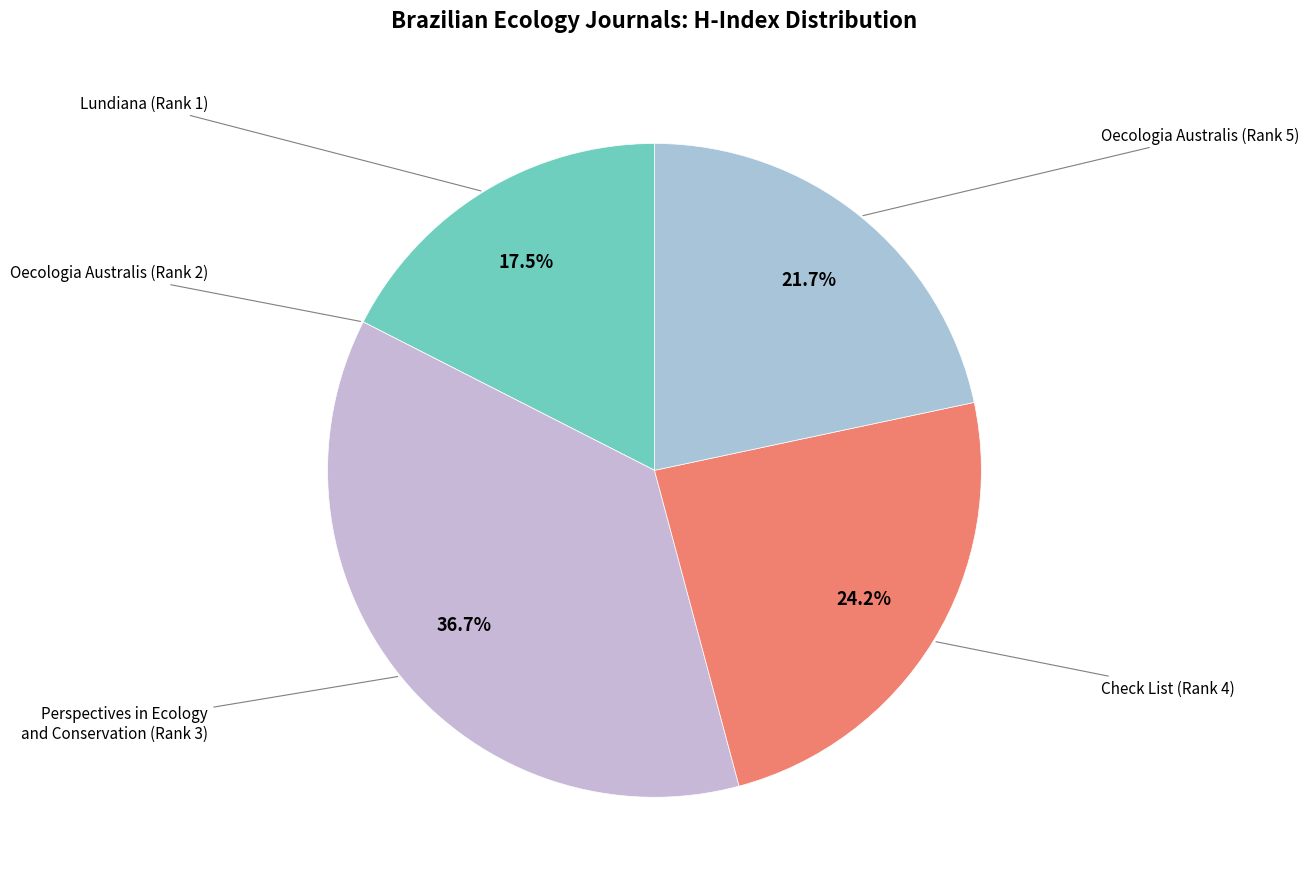

Do Oecologia Australis (Rank 5) and Perspectives in Ecology and Conservation (Rank 3) together represent more than half of the pie?

Yes